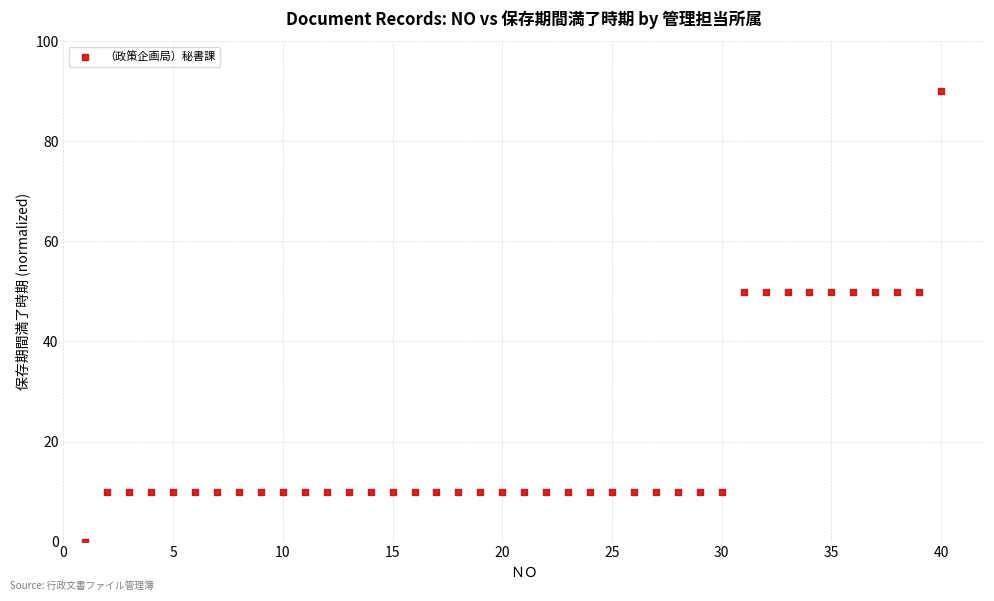

What is the range of Y values (max minus min)?

90.0